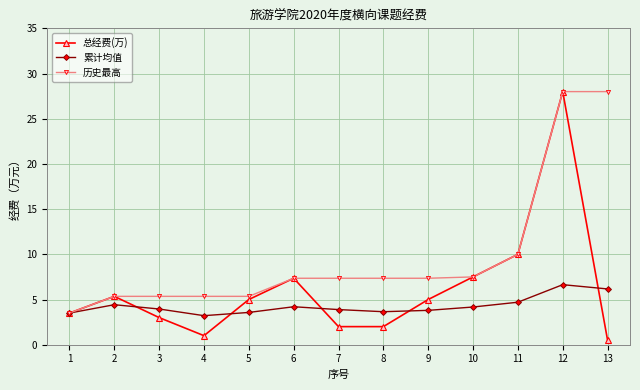

What is the value of the 累计均值 point at the 10th from the left?

4.2